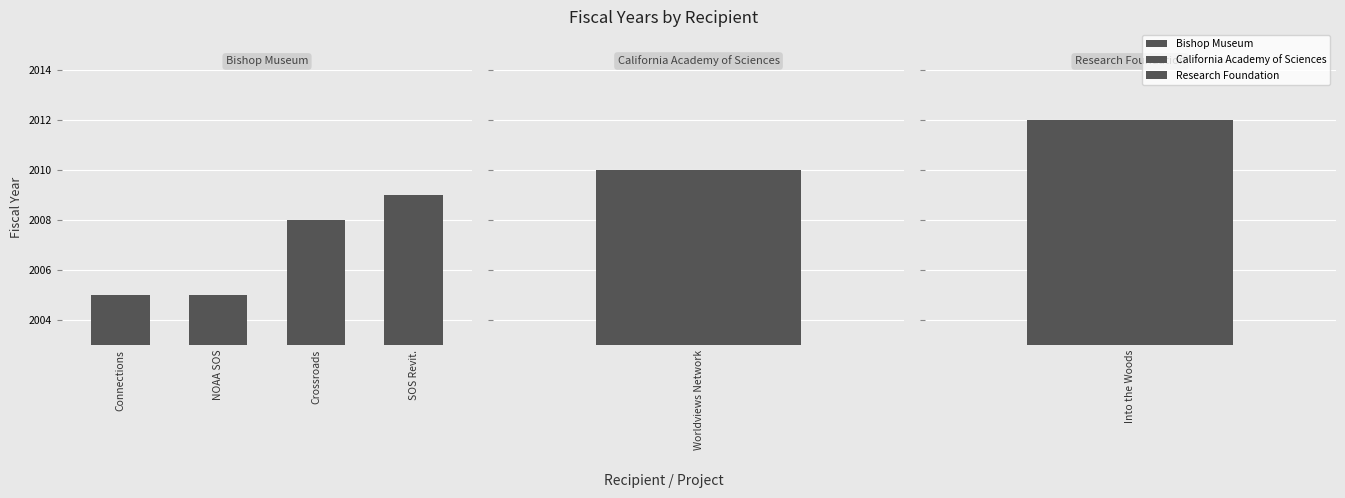

True or false: the data shows 2774 at Crossroads.

False